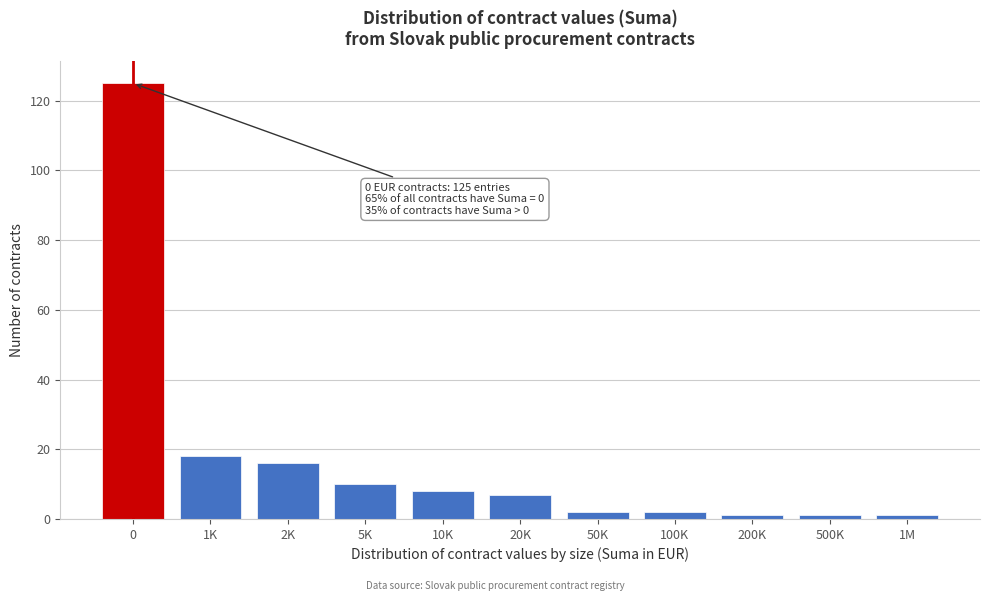

Reading right to left, extract all data points from this chart.

1M=1	500K=1	200K=1	100K=2	50K=2	20K=7	10K=8	5K=10	2K=16	1K=18	0=125